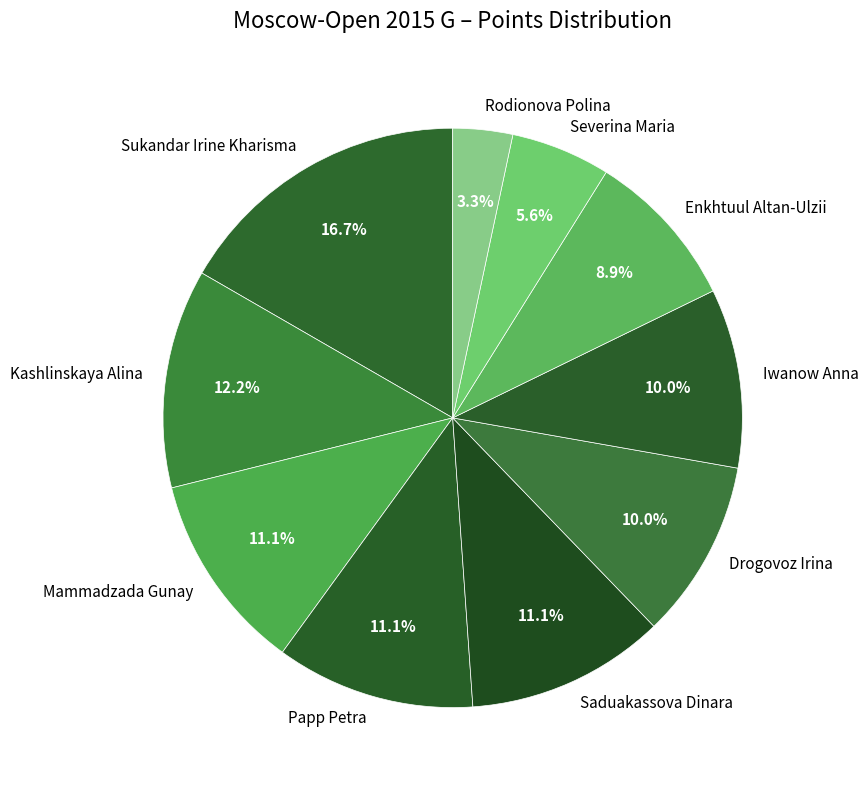

The Enkhtuul Altan-Ulzii slice represents 19% of the pie. True or false?

False